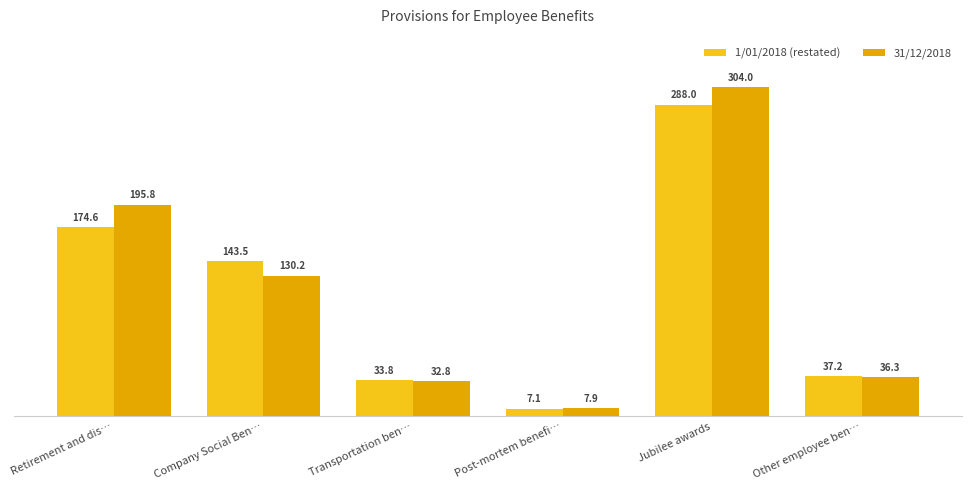

Reading left to right, what are all the values shown in this chart?

1/01/2018 (restated): 174.6	143.5	33.8	7.1	288.0	37.2
31/12/2018: 195.8	130.2	32.8	7.9	304.0	36.3